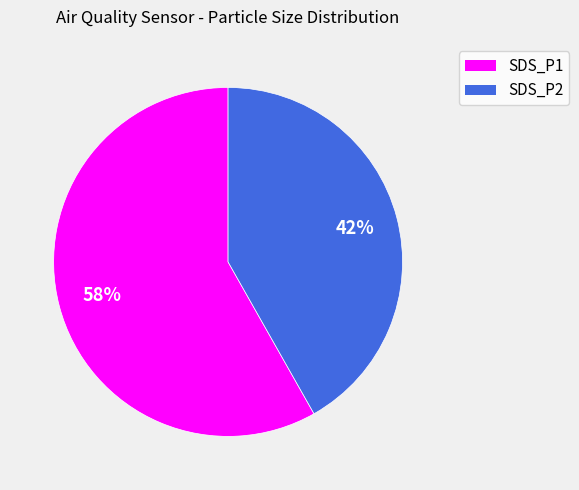

To the nearest percent, what is the average slice percentage?

50%